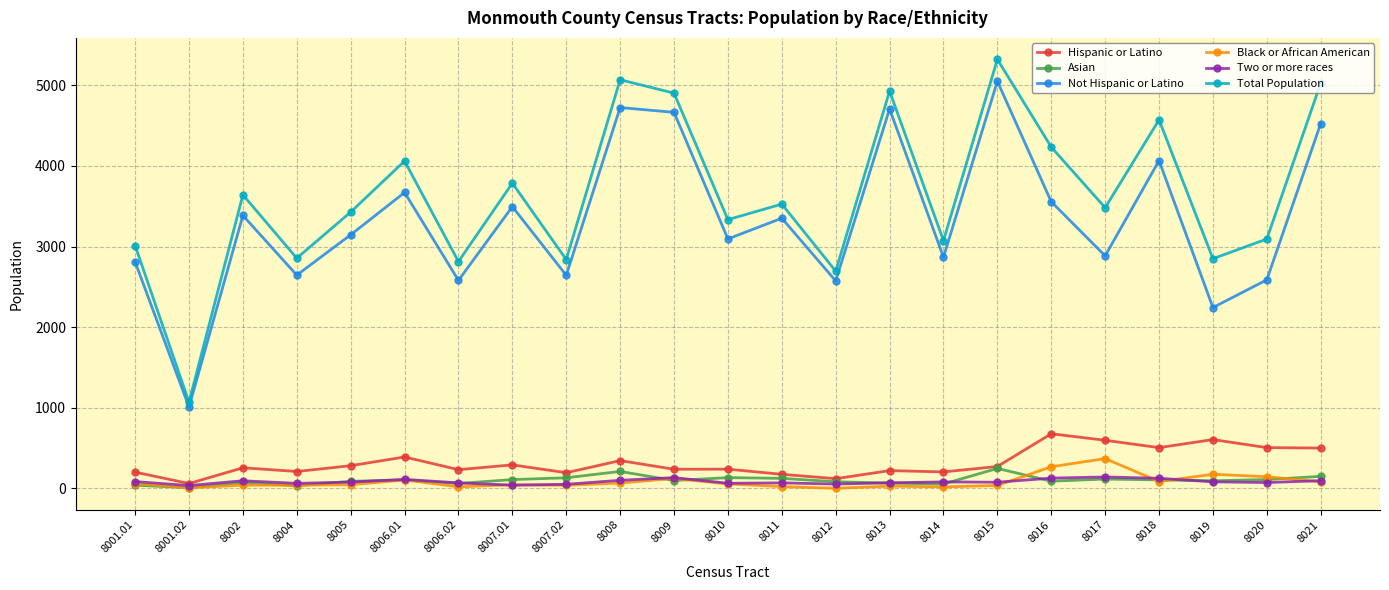

Which label corresponds to the largest value in the chart?

8015